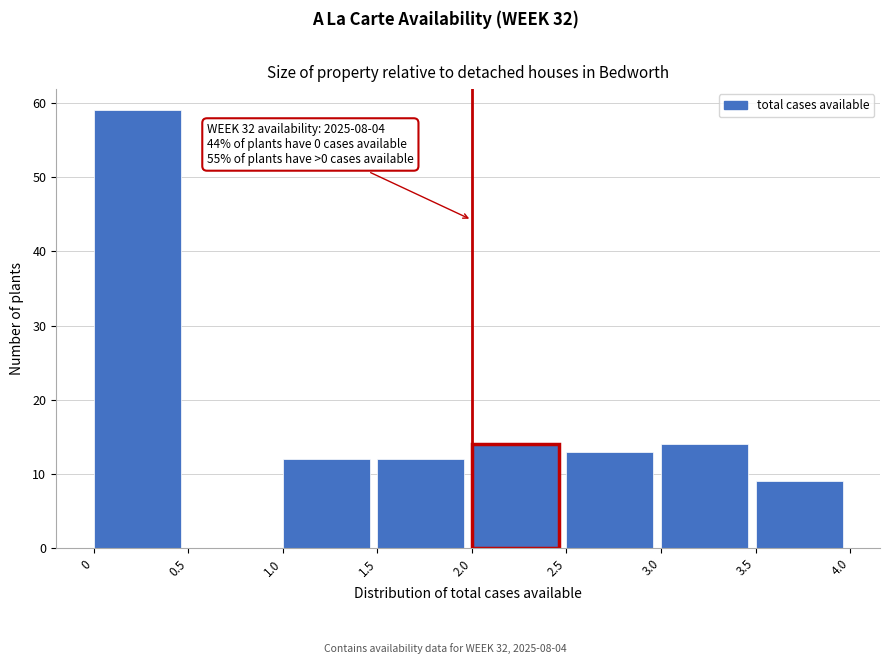

Which range on the x-axis has the tallest bar?

0 to 0.5